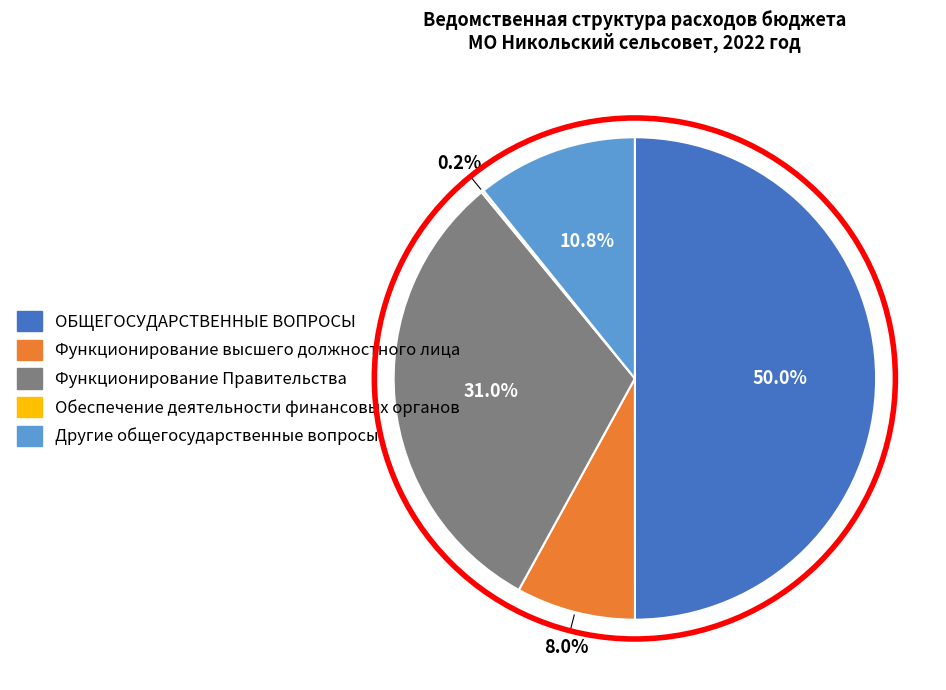

To the nearest percent, what is the combined percentage of ОБЩЕГОСУДАРСТВЕННЫЕ ВОПРОСЫ and Другие общегосударственные вопросы?

61%